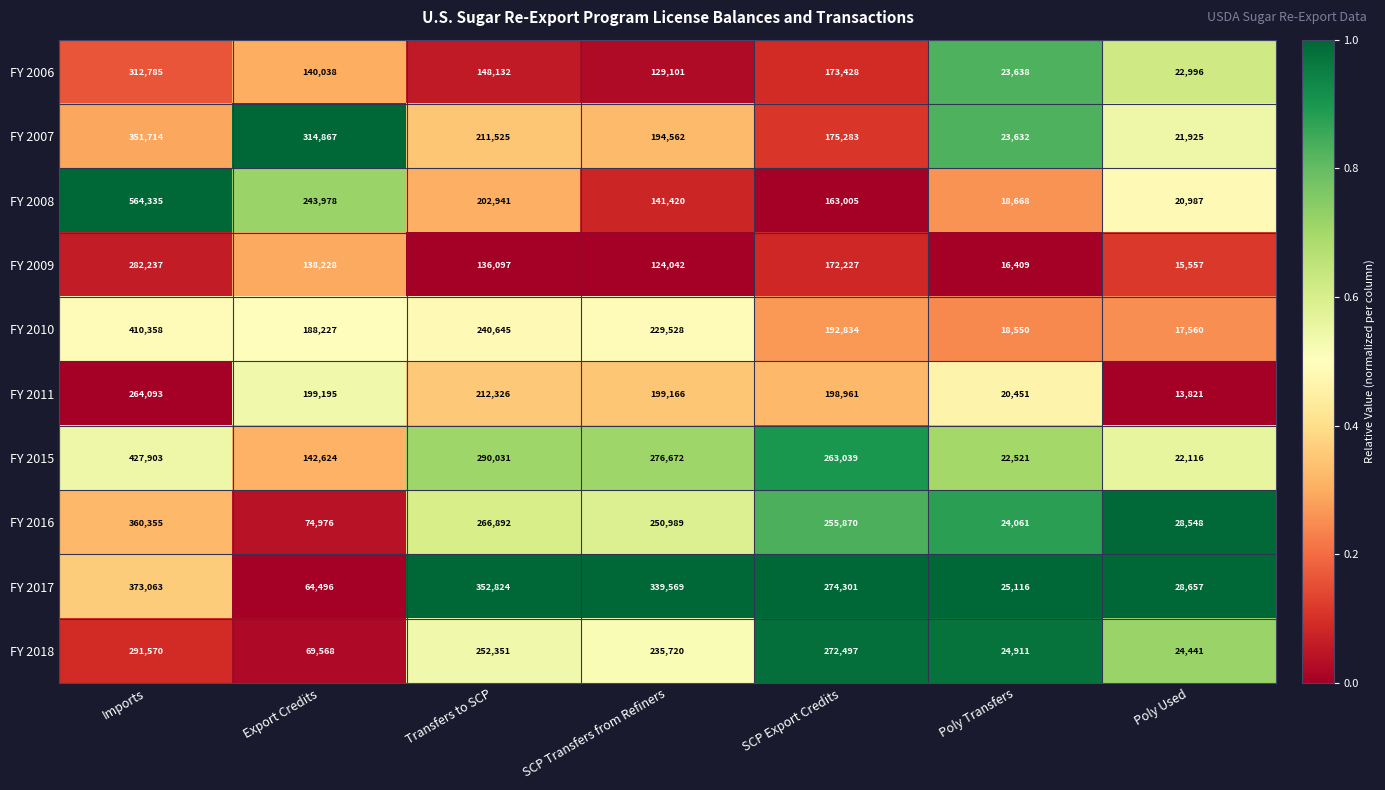

The value of FY 2017 at Poly Used is 38226. True or false?

False